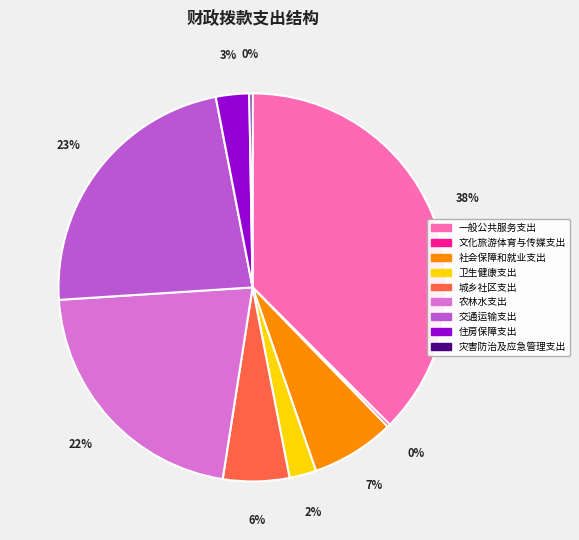

What percentage is the 社会保障和就业支出 slice, to the nearest percent?

7%